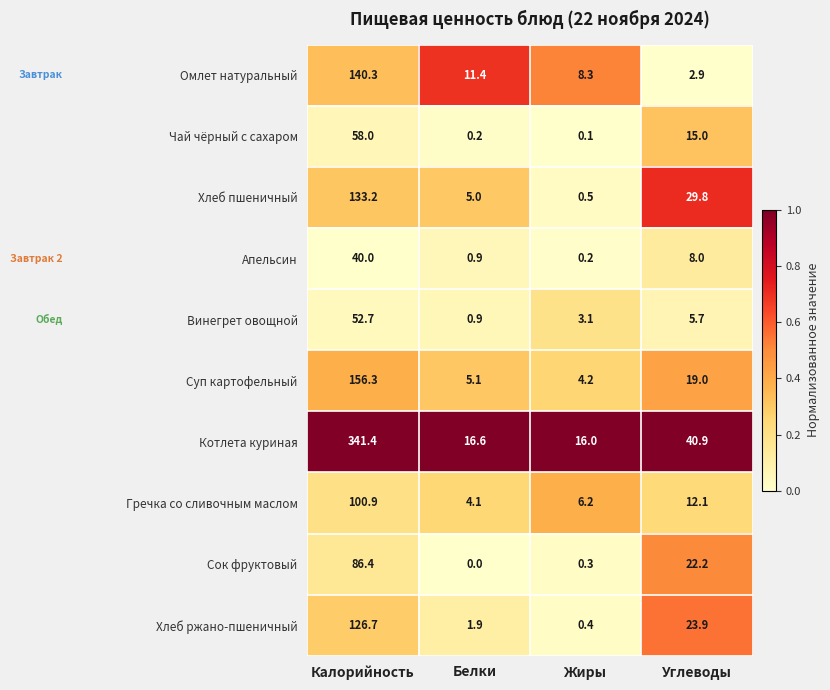

Which series changed the most between Калорийность and Жиры?

Котлета куриная